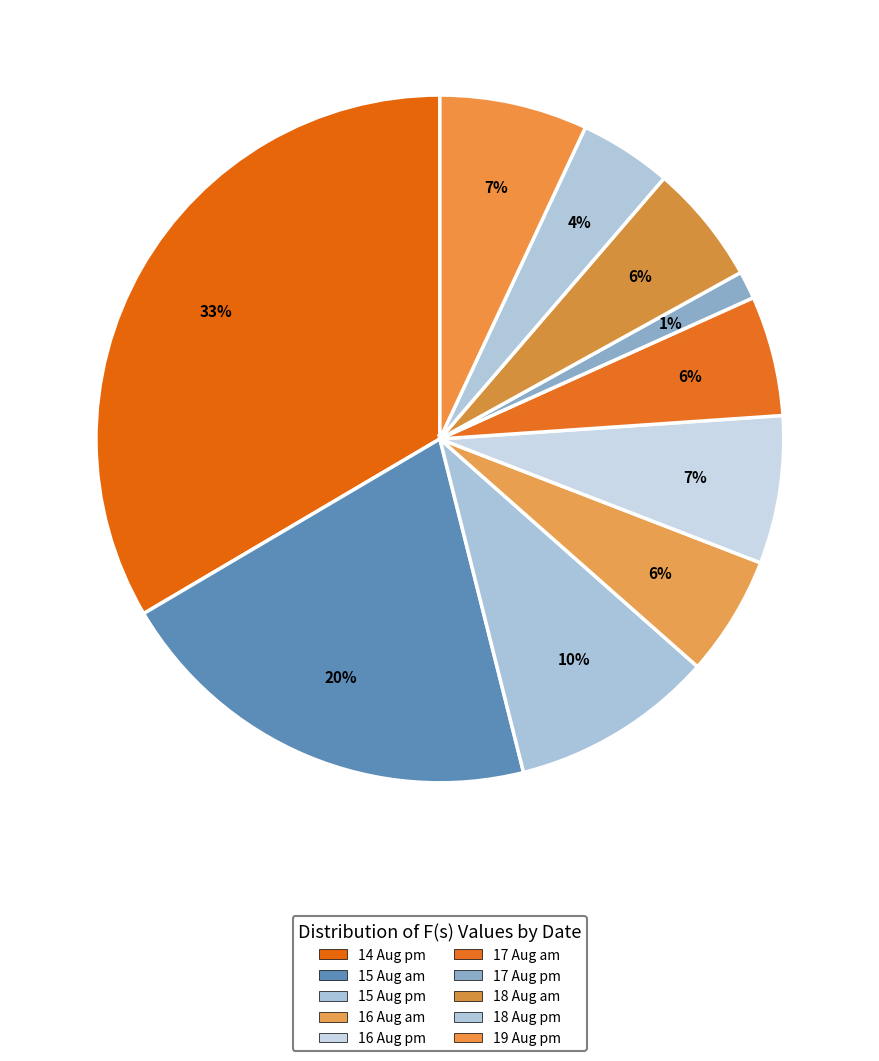

To the nearest percent, what is the difference between the largest and smallest slice percentages?

32%